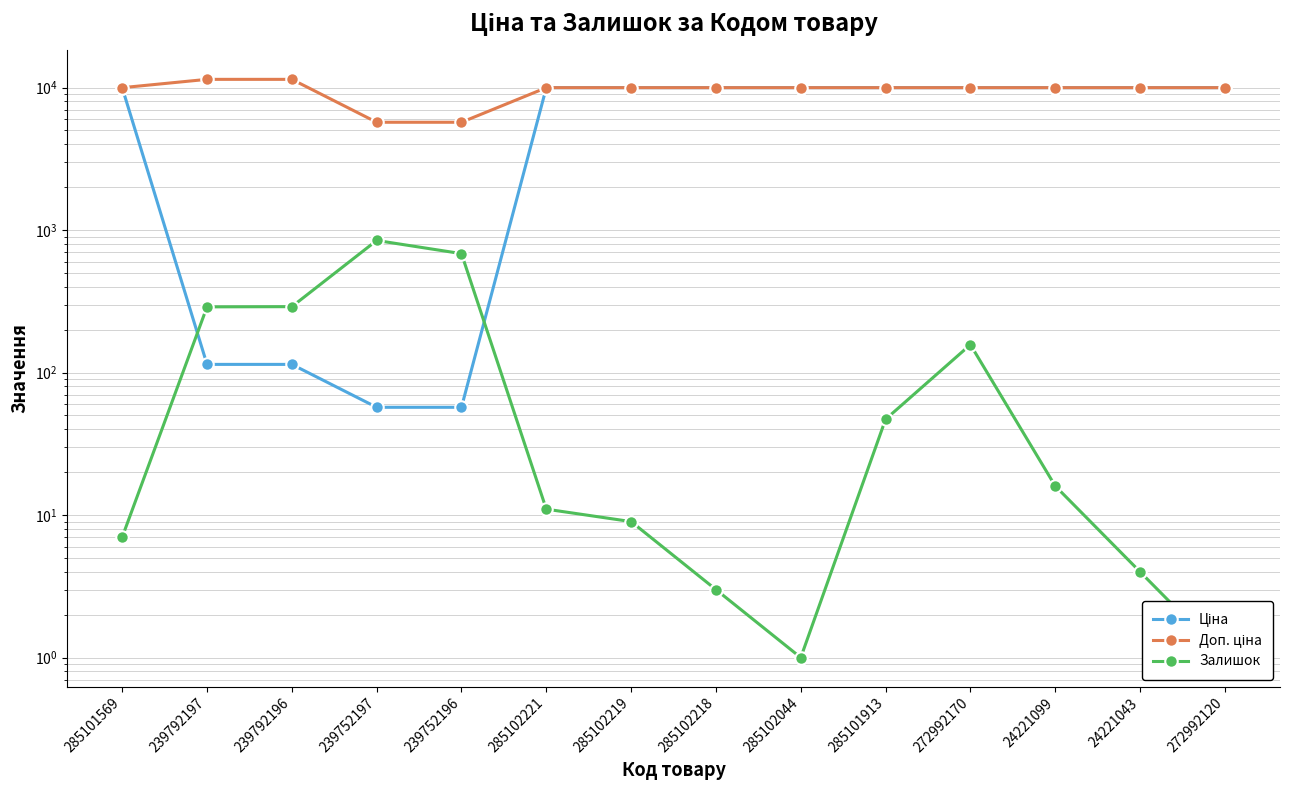

Reading right to left, what are all the values shown in this chart?

Ціна: 9975.0	9975.0	9975.0	9975.0	9975.0	9975.0	9975.0	9975.0	9975.0	57.0	57.0	114.1	114.1	9975.0
Доп. ціна: 9975.0	9975.0	9975.0	9975.0	9975.0	9975.0	9975.0	9975.0	9975.0	5705.0	5705.0	11410.0	11410.0	9975.0
Залишок: 1.0	4.0	16.0	157.0	47.0	1.0	3.0	9.0	11.0	683.0	845.0	290.0	289.0	7.0